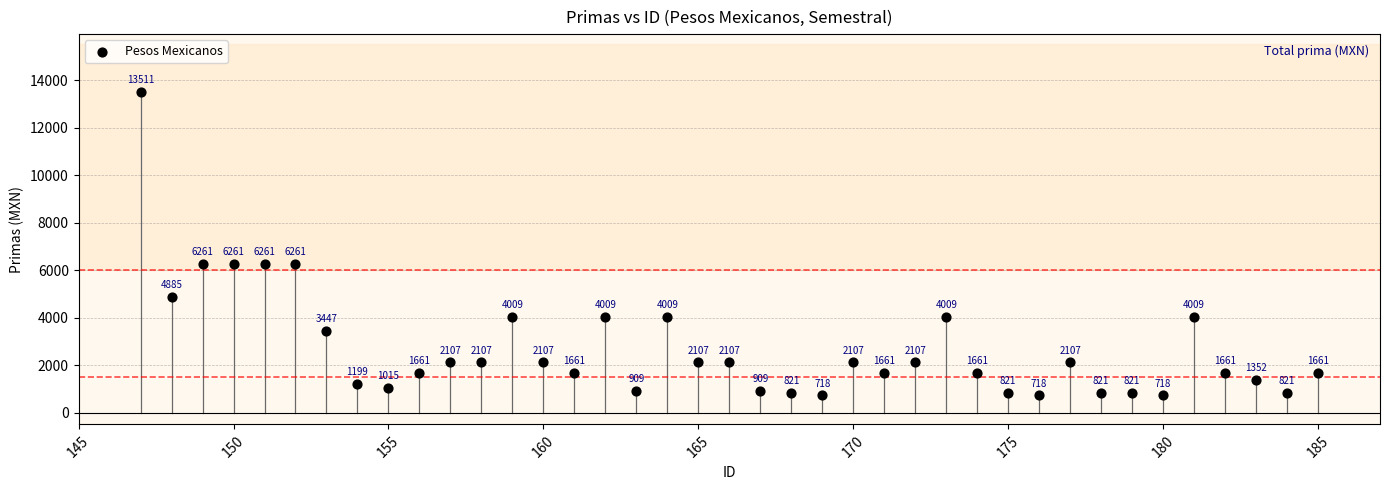

What Y value in the scatter plot is closest to 7114?

6260.7